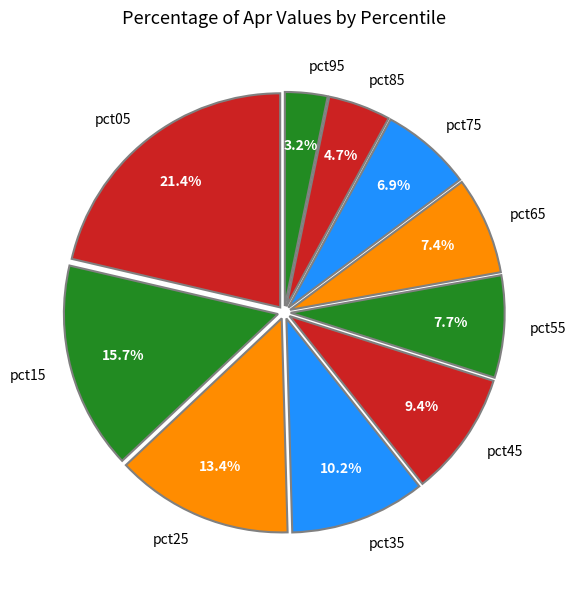

To the nearest percent, what is the combined percentage of pct75 and pct55?

15%